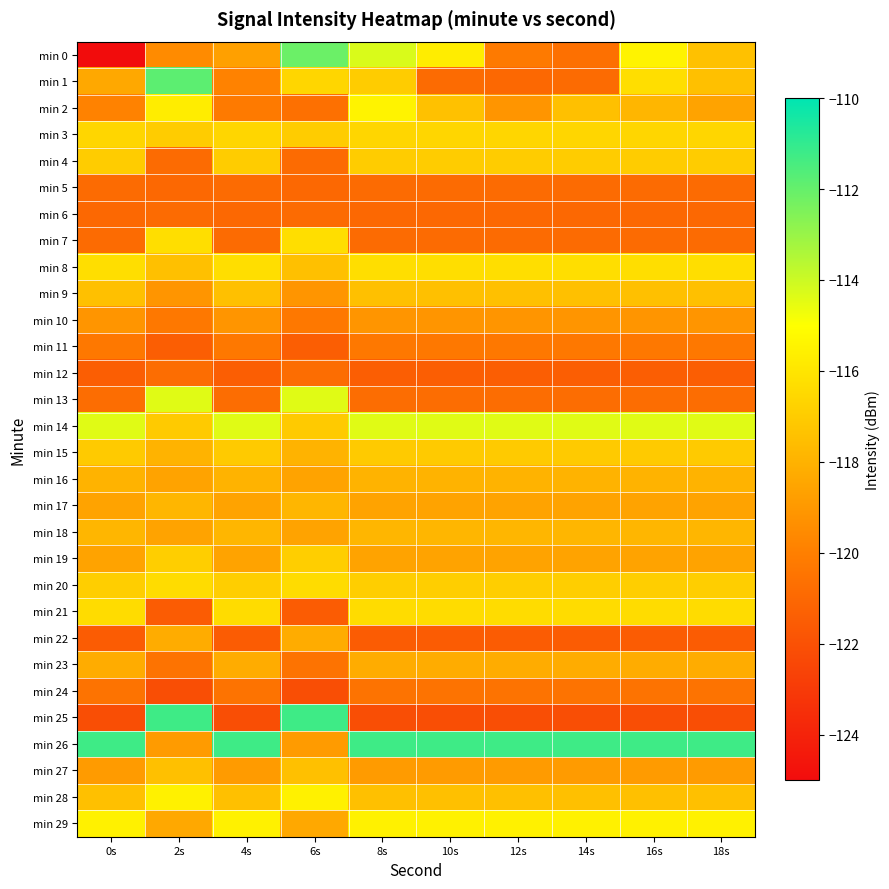

Reading left to right, extract all data points from this chart.

min 0: 0s=-214.3	2s=-119.5	4s=-118.7	6s=-112.1	8s=-114.3	10s=-115.7	12s=-120.2	14s=-120.7	16s=-115.5	18s=-117.4
min 1: 0s=-118.4	2s=-111.8	4s=-119.9	6s=-116.6	8s=-117.0	10s=-120.9	12s=-121.0	14s=-120.9	16s=-116.3	18s=-117.5
min 2: 0s=-119.9	2s=-115.7	4s=-120.2	6s=-120.7	8s=-115.5	10s=-117.4	12s=-119.1	14s=-117.5	16s=-117.8	18s=-118.6
min 3: 0s=-116.6	2s=-117.0	4s=-116.6	6s=-117.0	8s=-116.6	10s=-116.6	12s=-116.6	14s=-116.6	16s=-116.6	18s=-116.6
min 4: 0s=-117.0	2s=-120.9	4s=-117.0	6s=-120.9	8s=-117.0	10s=-117.0	12s=-117.0	14s=-117.0	16s=-117.0	18s=-117.0
min 5: 0s=-120.9	2s=-121.0	4s=-120.9	6s=-121.0	8s=-120.9	10s=-120.9	12s=-120.9	14s=-120.9	16s=-120.9	18s=-120.9
min 6: 0s=-121.0	2s=-120.9	4s=-121.0	6s=-120.9	8s=-121.0	10s=-121.0	12s=-121.0	14s=-121.0	16s=-121.0	18s=-121.0
min 7: 0s=-120.9	2s=-116.3	4s=-120.9	6s=-116.3	8s=-120.9	10s=-120.9	12s=-120.9	14s=-120.9	16s=-120.9	18s=-120.9
min 8: 0s=-116.3	2s=-117.5	4s=-116.3	6s=-117.5	8s=-116.3	10s=-116.3	12s=-116.3	14s=-116.3	16s=-116.3	18s=-116.3
min 9: 0s=-117.5	2s=-119.1	4s=-117.5	6s=-119.1	8s=-117.5	10s=-117.5	12s=-117.5	14s=-117.5	16s=-117.5	18s=-117.5
min 10: 0s=-119.1	2s=-120.3	4s=-119.1	6s=-120.3	8s=-119.1	10s=-119.1	12s=-119.1	14s=-119.1	16s=-119.1	18s=-119.1
min 11: 0s=-120.3	2s=-121.4	4s=-120.3	6s=-121.4	8s=-120.3	10s=-120.3	12s=-120.3	14s=-120.3	16s=-120.3	18s=-120.3
min 12: 0s=-121.4	2s=-120.8	4s=-121.4	6s=-120.8	8s=-121.4	10s=-121.4	12s=-121.4	14s=-121.4	16s=-121.4	18s=-121.4
min 13: 0s=-120.8	2s=-114.4	4s=-120.8	6s=-114.4	8s=-120.8	10s=-120.8	12s=-120.8	14s=-120.8	16s=-120.8	18s=-120.8
min 14: 0s=-114.4	2s=-117.0	4s=-114.4	6s=-117.0	8s=-114.4	10s=-114.4	12s=-114.4	14s=-114.4	16s=-114.4	18s=-114.4
min 15: 0s=-117.0	2s=-118.0	4s=-117.0	6s=-118.0	8s=-117.0	10s=-117.0	12s=-117.0	14s=-117.0	16s=-117.0	18s=-117.0
min 16: 0s=-118.0	2s=-118.6	4s=-118.0	6s=-118.6	8s=-118.0	10s=-118.0	12s=-118.0	14s=-118.0	16s=-118.0	18s=-118.0
min 17: 0s=-118.6	2s=-117.8	4s=-118.6	6s=-117.8	8s=-118.6	10s=-118.6	12s=-118.6	14s=-118.6	16s=-118.6	18s=-118.6
min 18: 0s=-117.8	2s=-118.6	4s=-117.8	6s=-118.6	8s=-117.8	10s=-117.8	12s=-117.8	14s=-117.8	16s=-117.8	18s=-117.8
min 19: 0s=-118.6	2s=-116.9	4s=-118.6	6s=-116.9	8s=-118.6	10s=-118.6	12s=-118.6	14s=-118.6	16s=-118.6	18s=-118.6
min 20: 0s=-116.9	2s=-116.4	4s=-116.9	6s=-116.4	8s=-116.9	10s=-116.9	12s=-116.9	14s=-116.9	16s=-116.9	18s=-116.9
min 21: 0s=-116.4	2s=-121.5	4s=-116.4	6s=-121.5	8s=-116.4	10s=-116.4	12s=-116.4	14s=-116.4	16s=-116.4	18s=-116.4
min 22: 0s=-121.5	2s=-118.2	4s=-121.5	6s=-118.2	8s=-121.5	10s=-121.5	12s=-121.5	14s=-121.5	16s=-121.5	18s=-121.5
min 23: 0s=-118.2	2s=-120.5	4s=-118.2	6s=-120.5	8s=-118.2	10s=-118.2	12s=-118.2	14s=-118.2	16s=-118.2	18s=-118.2
min 24: 0s=-120.5	2s=-122.1	4s=-120.5	6s=-122.1	8s=-120.5	10s=-120.5	12s=-120.5	14s=-120.5	16s=-120.5	18s=-120.5
min 25: 0s=-122.1	2s=-111.2	4s=-122.1	6s=-111.2	8s=-122.1	10s=-122.1	12s=-122.1	14s=-122.1	16s=-122.1	18s=-122.1
min 26: 0s=-111.2	2s=-118.9	4s=-111.2	6s=-118.9	8s=-111.2	10s=-111.2	12s=-111.2	14s=-111.2	16s=-111.2	18s=-111.2
min 27: 0s=-118.9	2s=-117.5	4s=-118.9	6s=-117.5	8s=-118.9	10s=-118.9	12s=-118.9	14s=-118.9	16s=-118.9	18s=-118.9
min 28: 0s=-117.5	2s=-115.6	4s=-117.5	6s=-115.6	8s=-117.5	10s=-117.5	12s=-117.5	14s=-117.5	16s=-117.5	18s=-117.5
min 29: 0s=-115.6	2s=-118.4	4s=-115.6	6s=-118.4	8s=-115.6	10s=-115.6	12s=-115.6	14s=-115.6	16s=-115.6	18s=-115.6